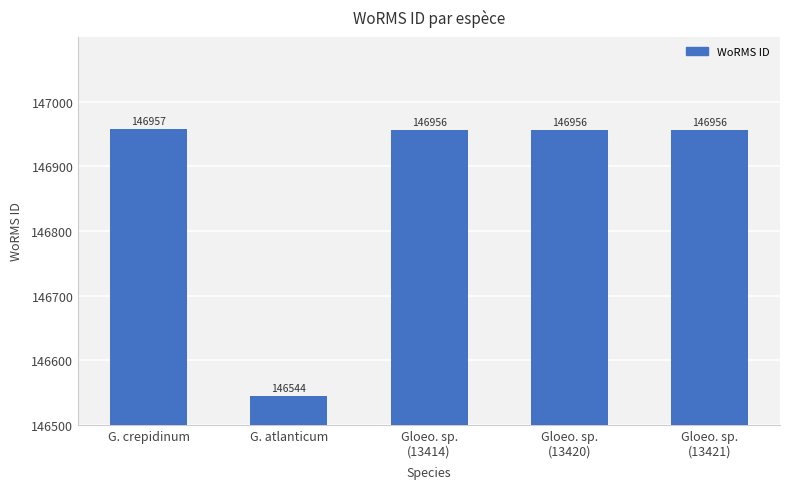

How many distinct data groups are displayed?

1